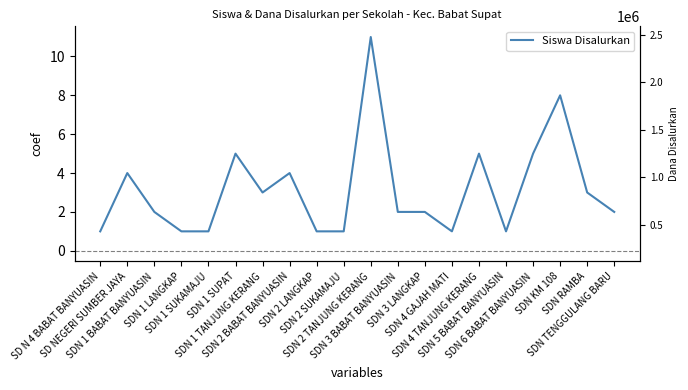

What position from the right is SDN KM 108?

3